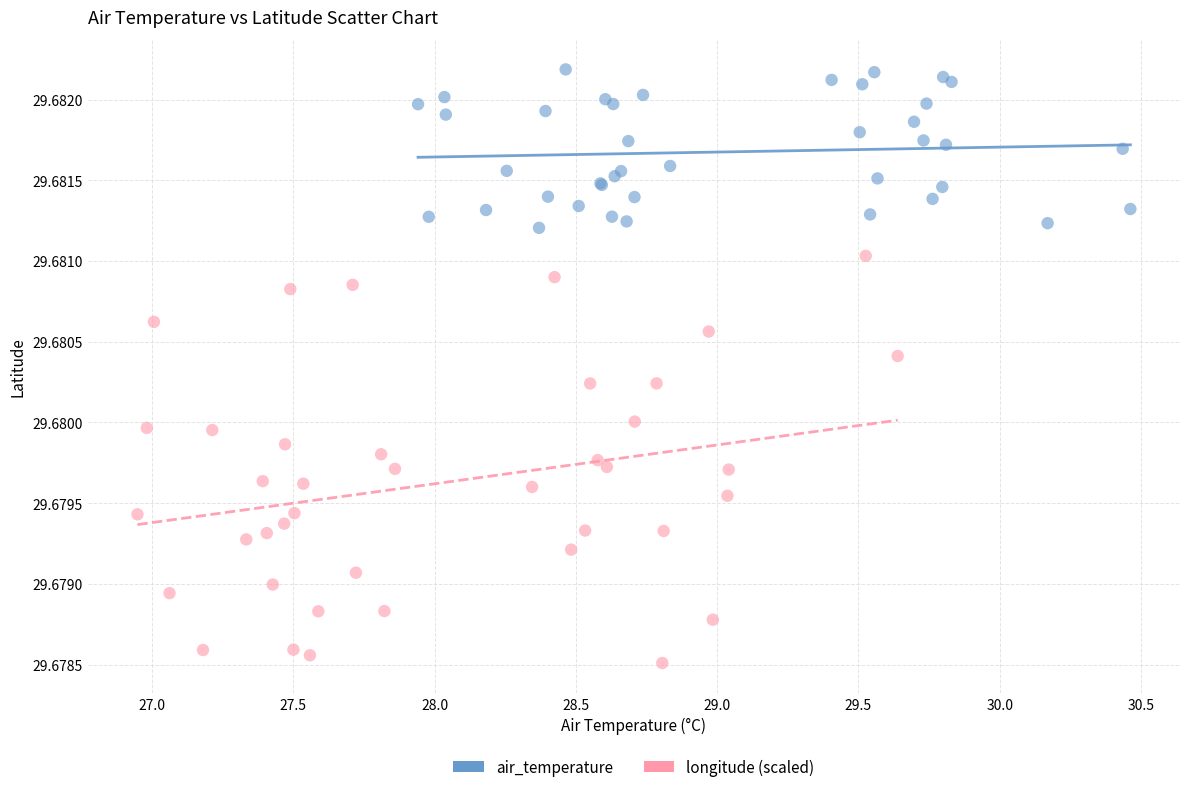

Which series reaches the maximum Y coordinate?

air_temperature